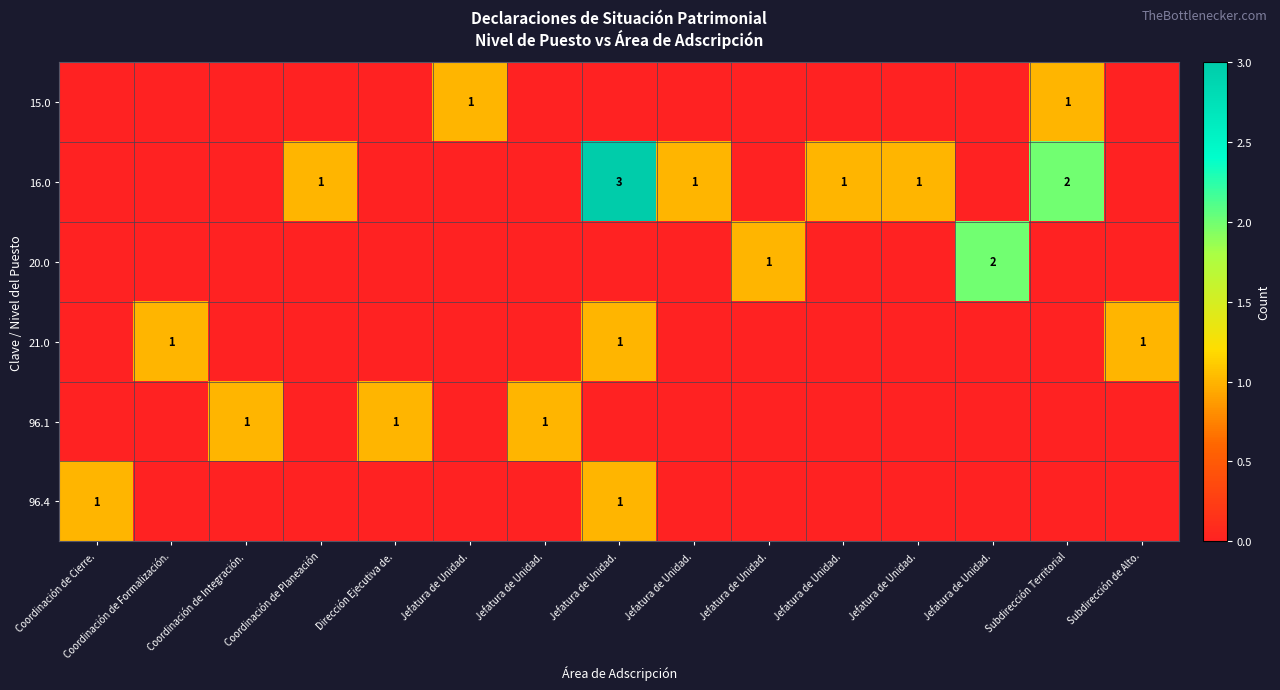

What is the total value across all series at Jefatura de Unidad.?

1